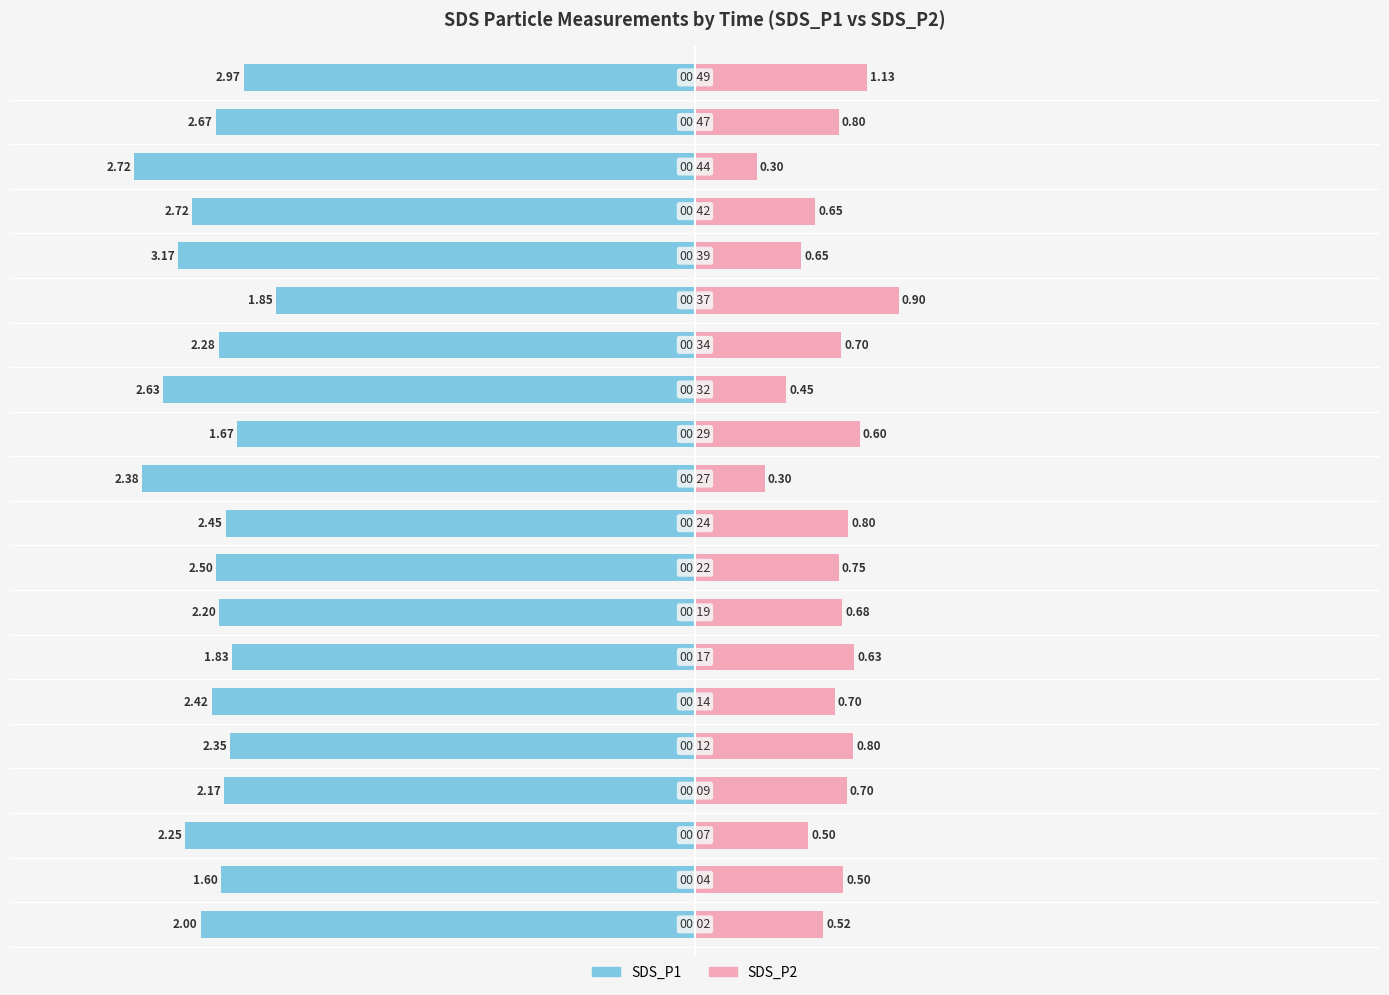

The value of SDS_P1 at 100 is -33.4. True or false?

False